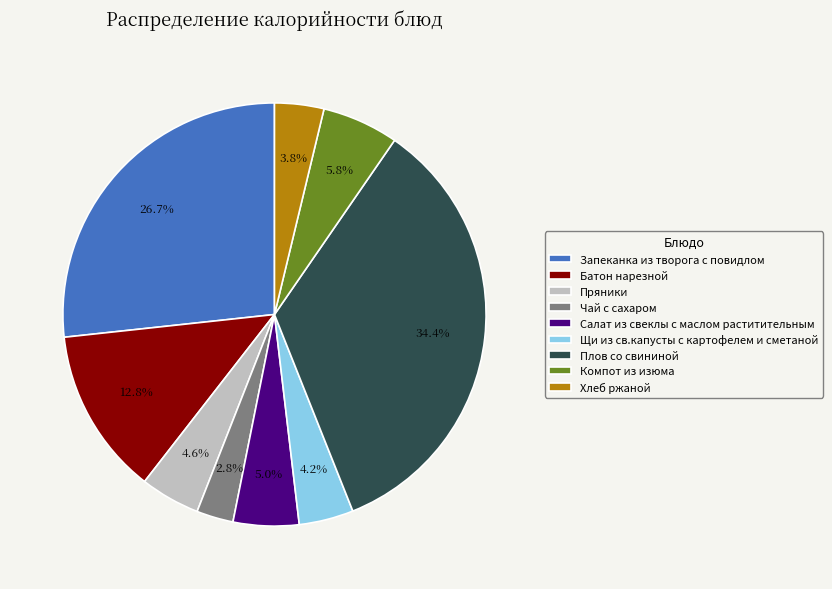

Does Щи из св.капусты с картофелем и сметаной account for over 50% of the chart?

No